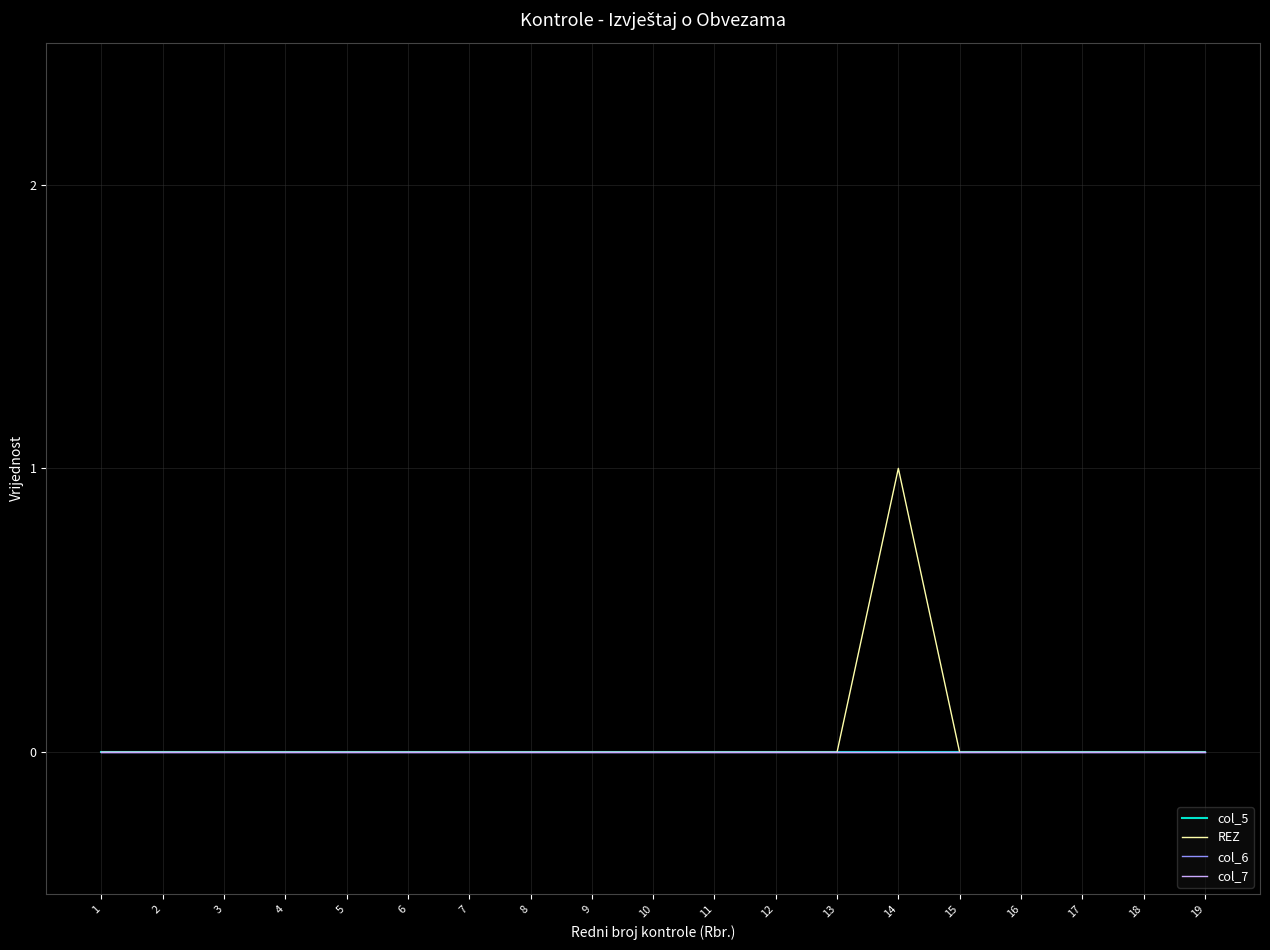

Rank the series at 1 from highest to lowest value.

col_5, REZ, col_6, col_7